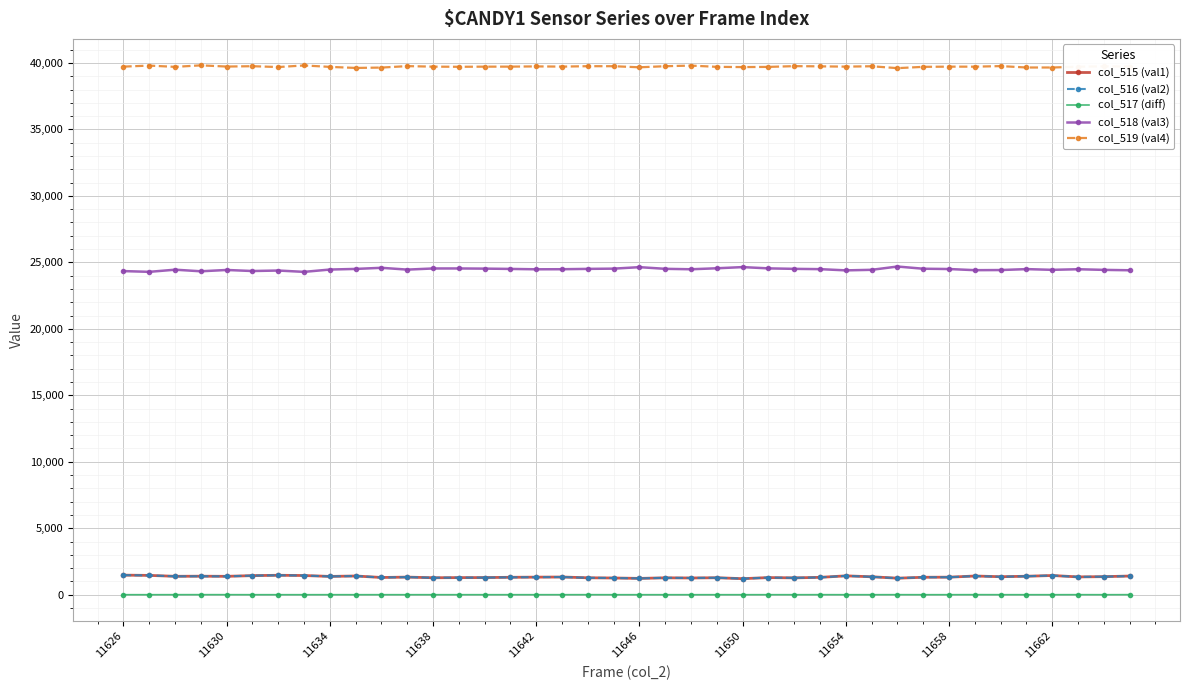

What is the maximum value shown in the chart?

39817